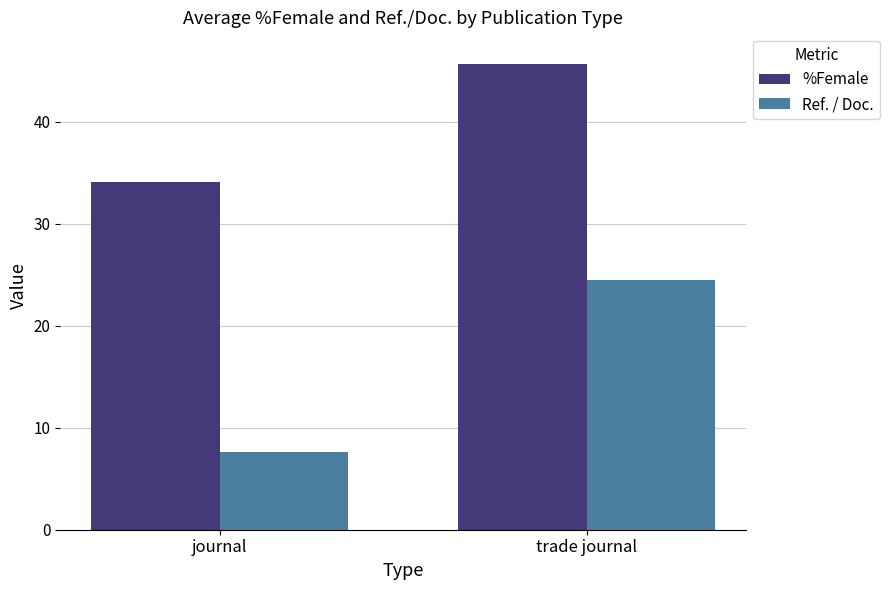

At which label is %Female closest to 39?

journal